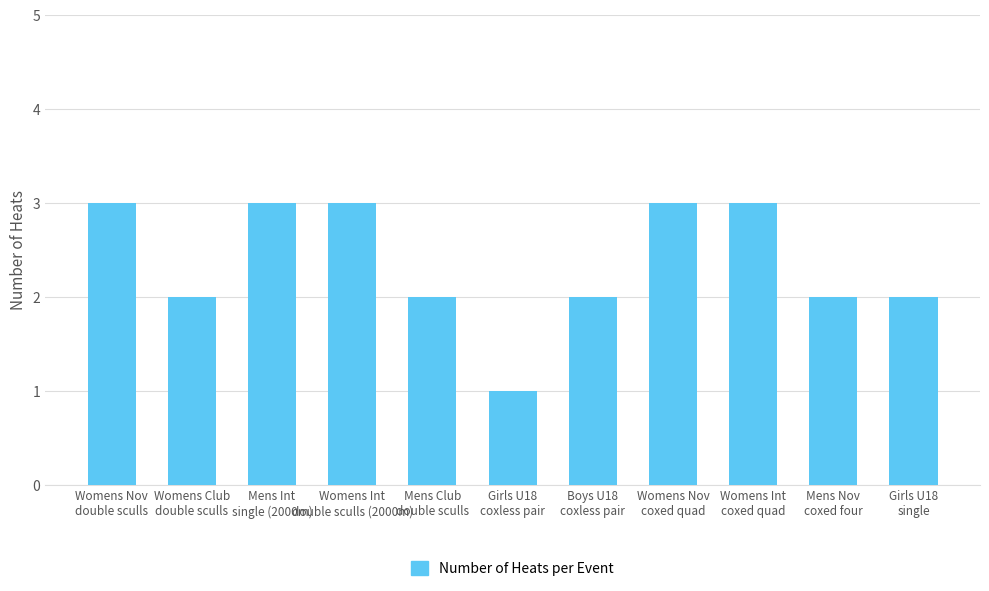

How many bars are there in total?

11